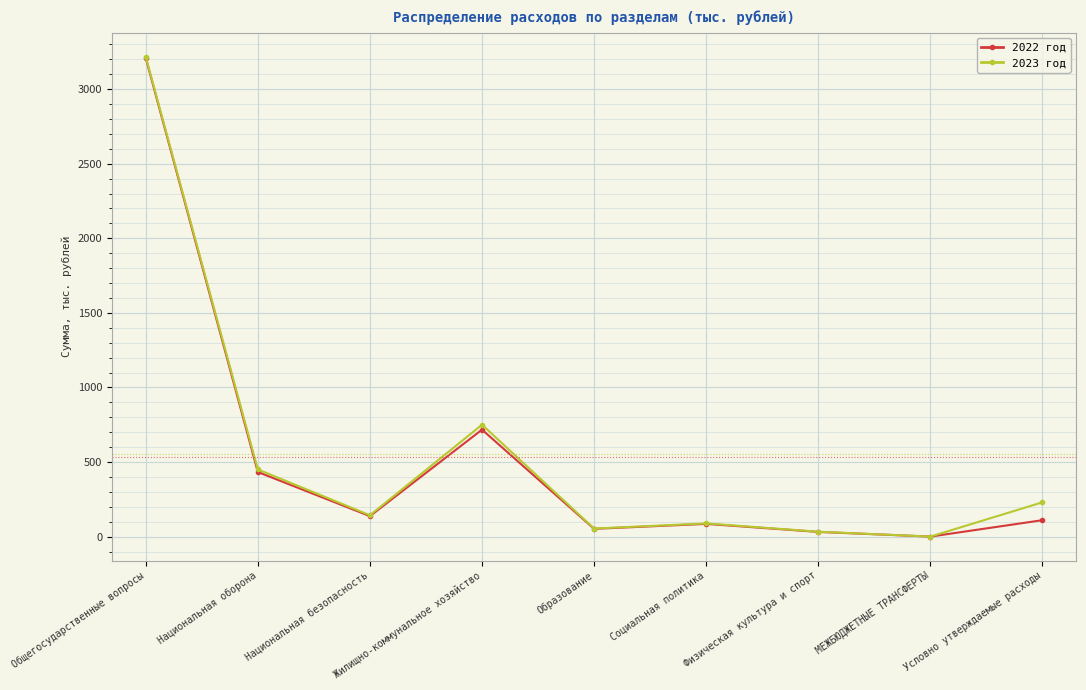

How many values in the 2022 год series are below 110?

4